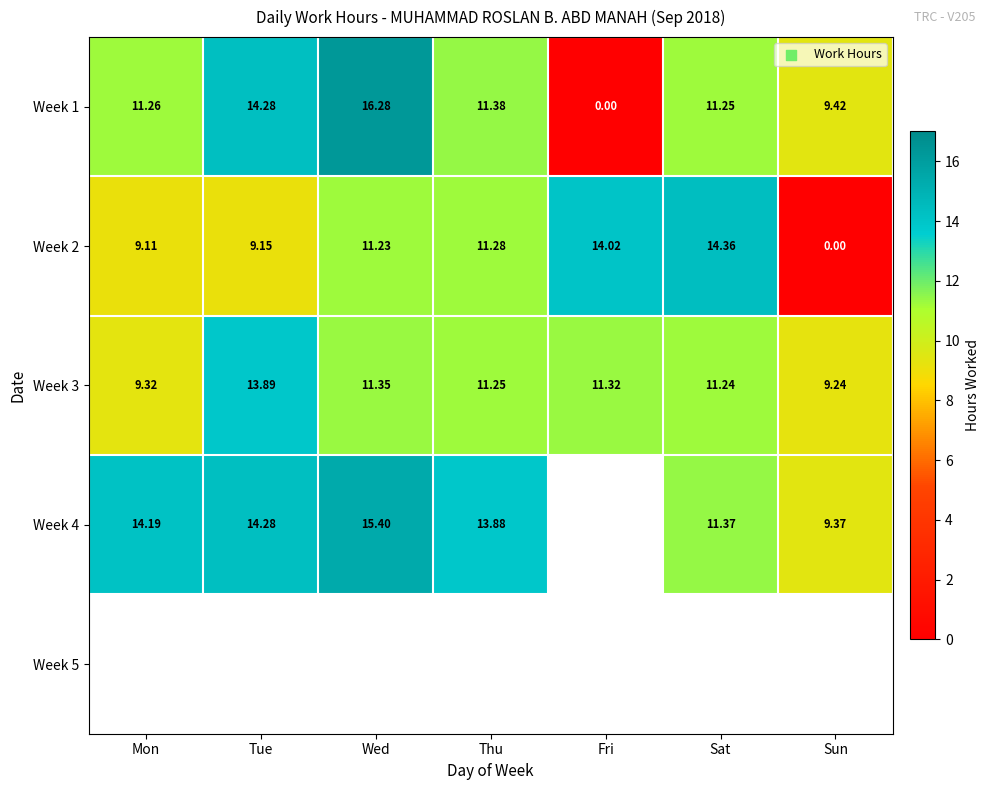

Where is Week 3 nearest to the value 11?

Sat